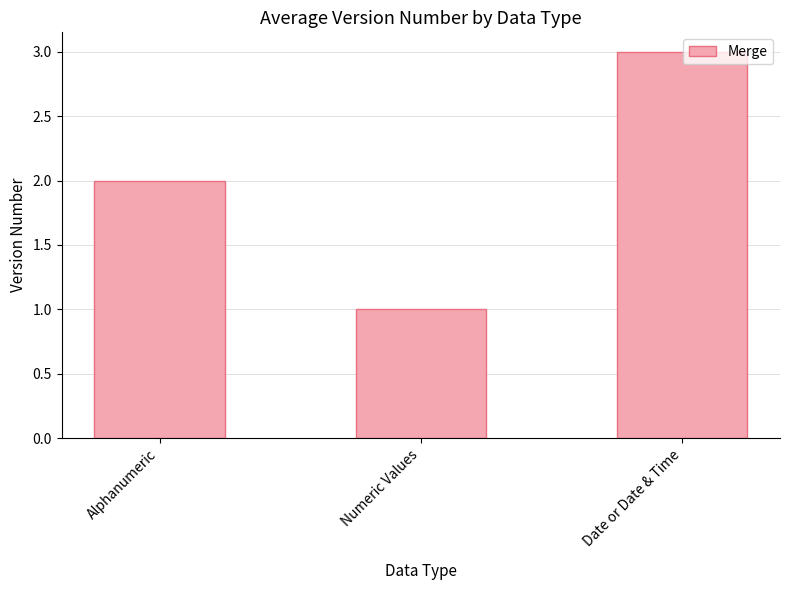

Reading left to right, list all the values displayed in this chart.

Alphanumeric=2	Numeric Values=1	Date or Date & Time=3